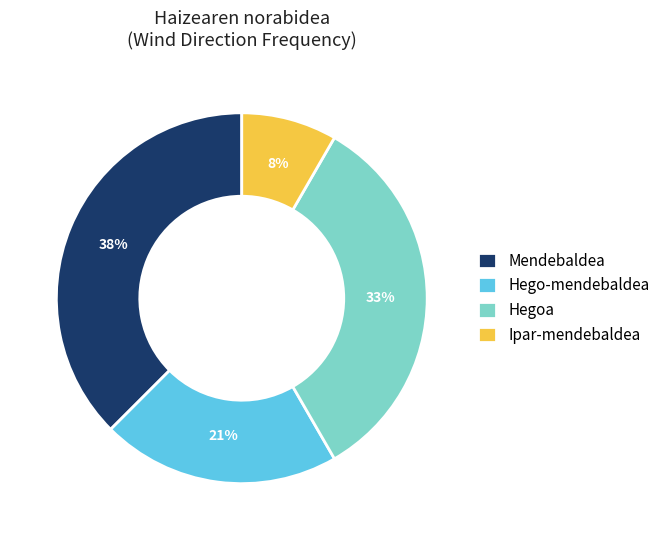

How many segments does this pie chart have?

4